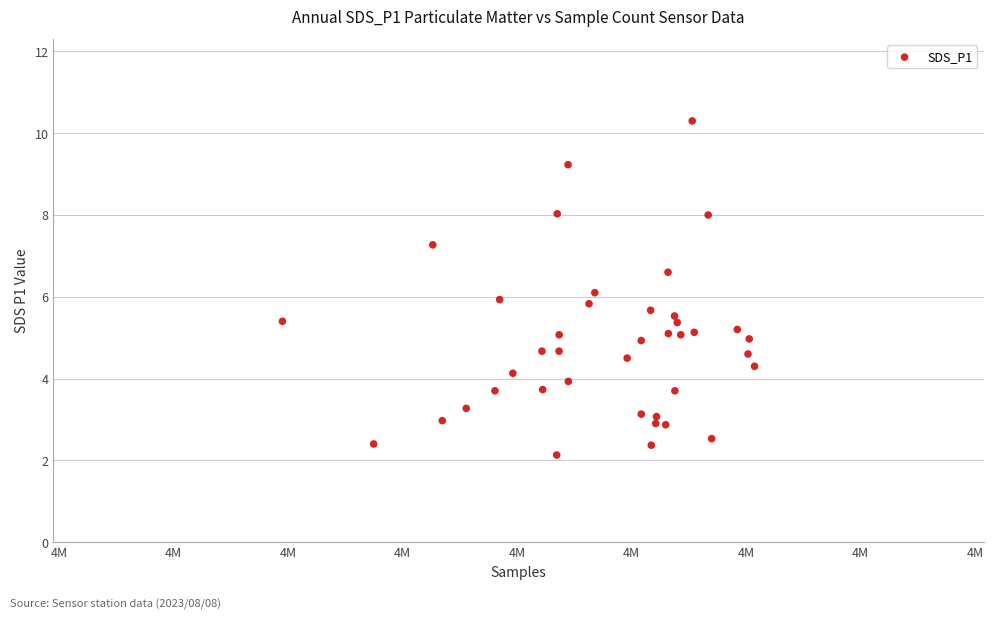

What is the range of Y values (max minus min)?

8.2